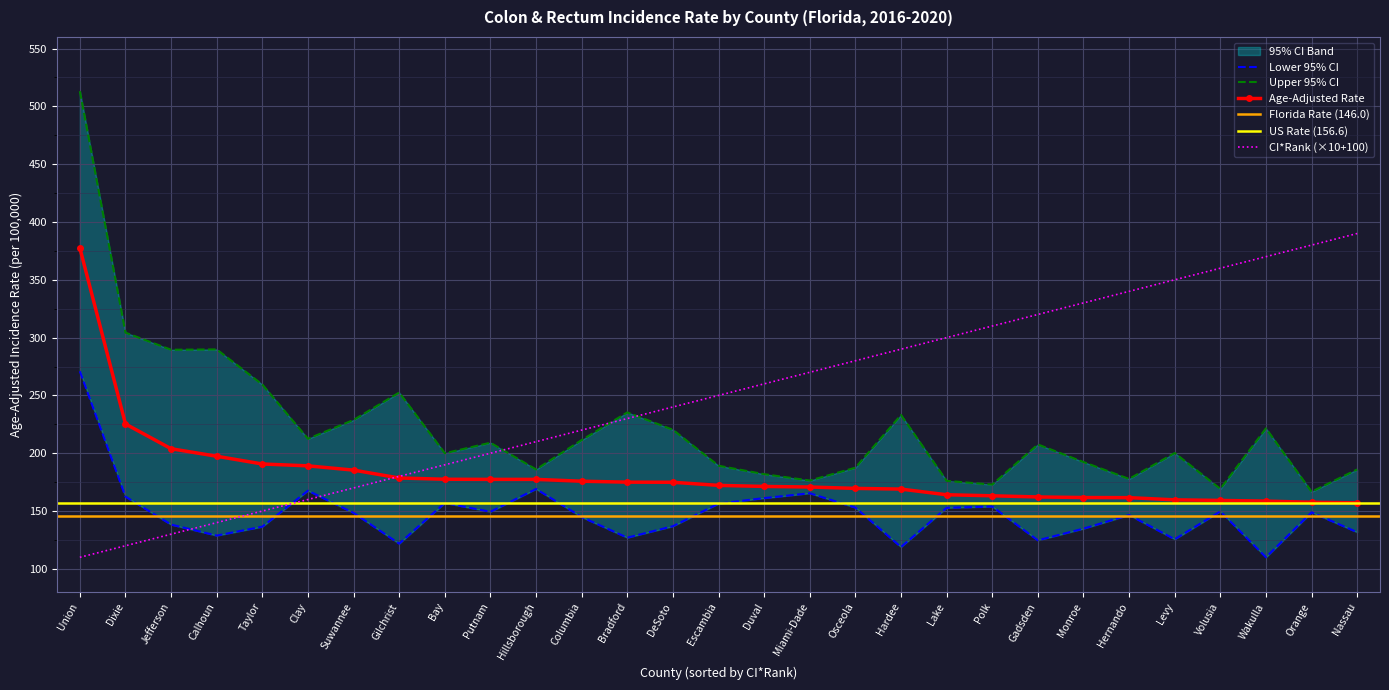

True or false: Lower 95% CI and Age-Adjusted Rate intersect in this chart.

False